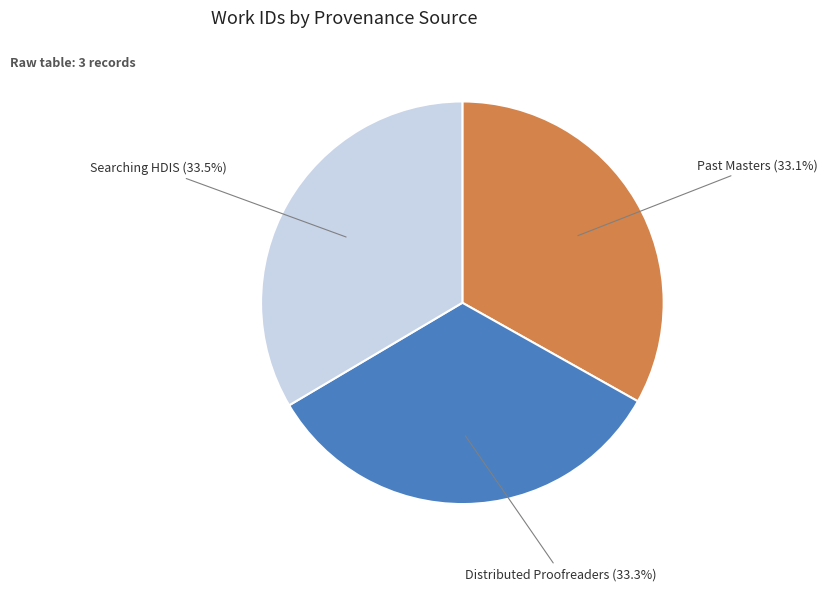

Is there any slice that represents more than half of the pie?

No